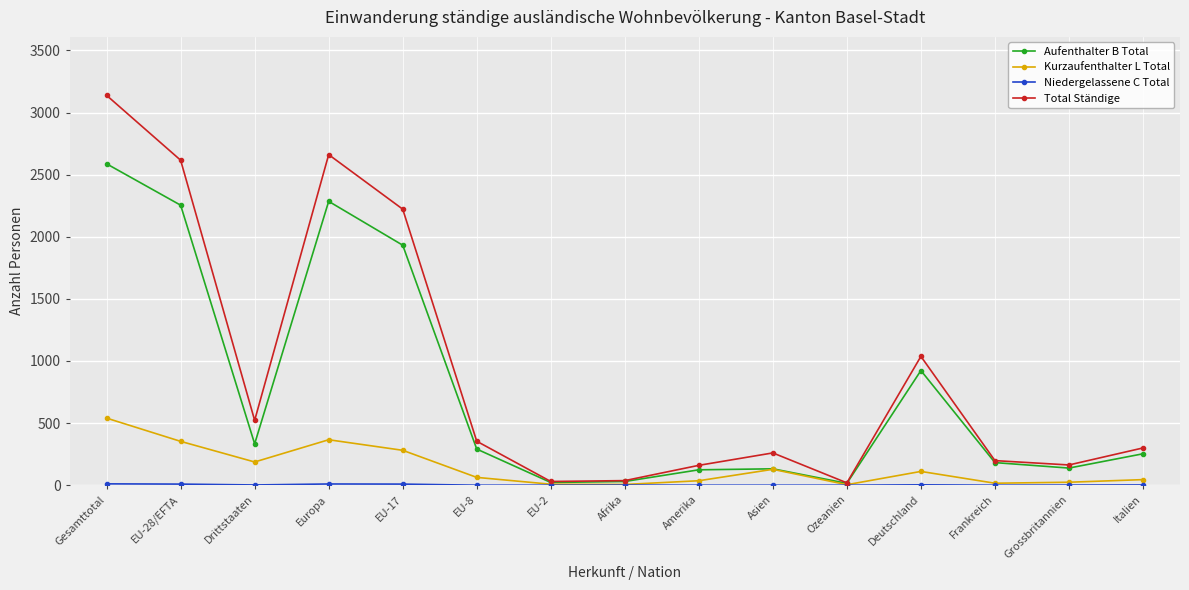

True or false: Kurzaufenthalter L Total has more than 1 points higher than both neighbors.

True